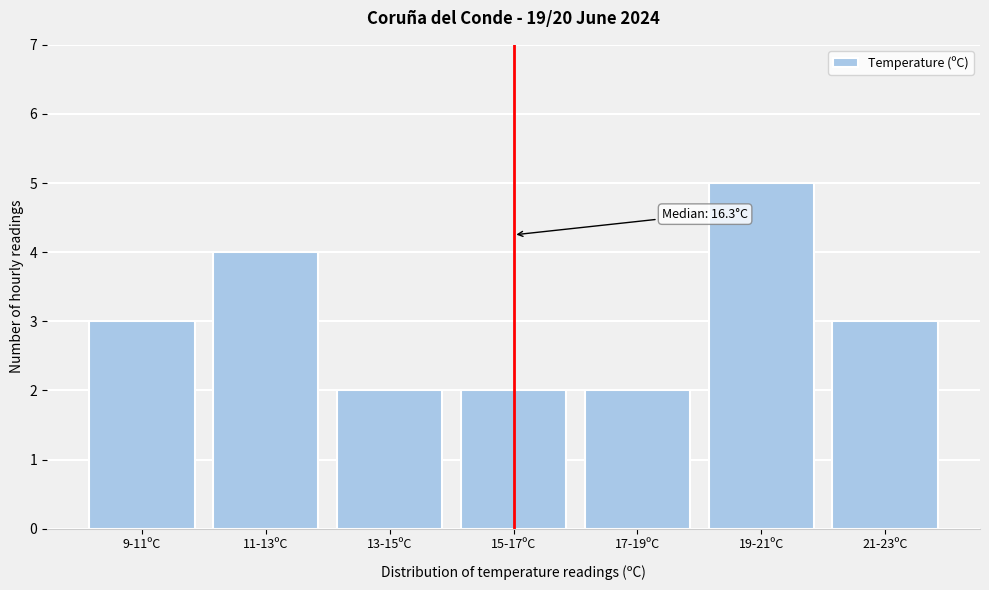

Reading left to right, list all the values displayed in this chart.

9-11ºC=3	11-13ºC=4	13-15ºC=2	15-17ºC=2	17-19ºC=2	19-21ºC=5	21-23ºC=3